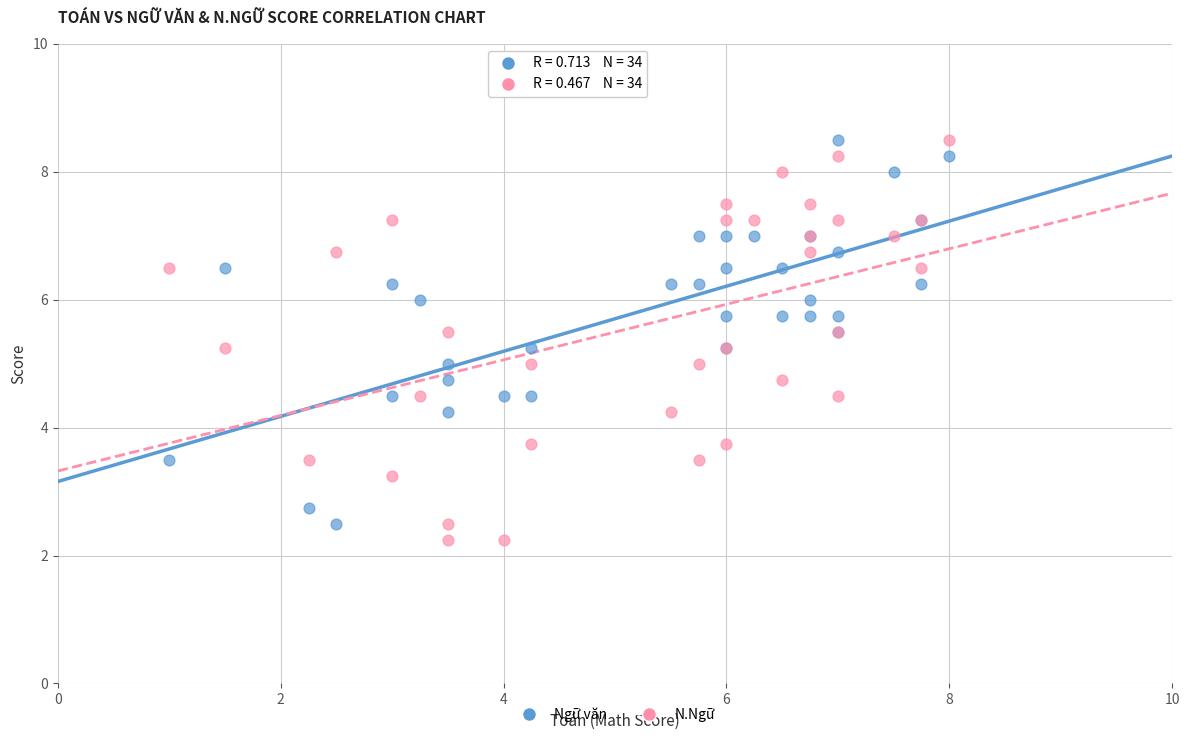

What is the X range (max minus min) for the scatter plot?

7.0